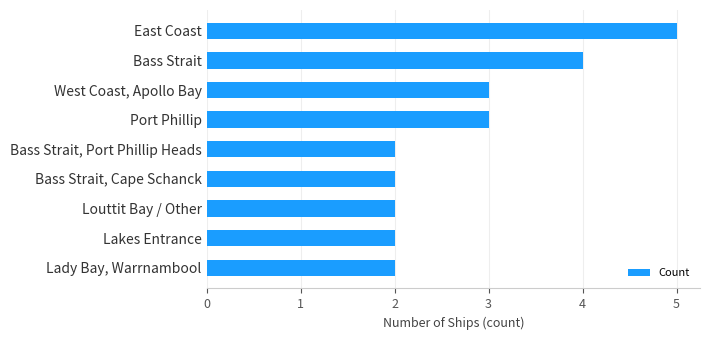

Reading bottom to top, what are all the values shown in this chart?

Lady Bay, Warrnambool=2	Lakes Entrance=2	Louttit Bay / Other=2	Bass Strait, Cape Schanck=2	Bass Strait, Port Phillip Heads=2	Port Phillip=3	West Coast, Apollo Bay=3	Bass Strait=4	East Coast=5